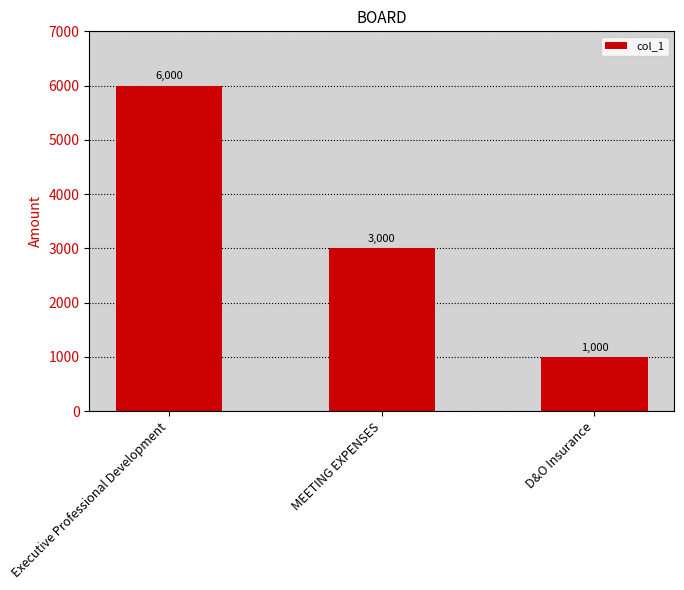

What is the difference between the maximum and minimum values?

5000